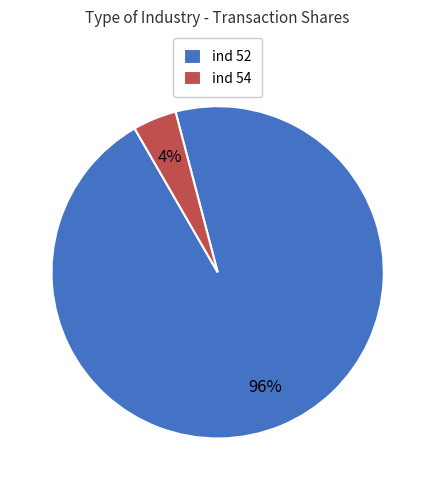

Between ind 54 and ind 52, which is larger?

ind 52